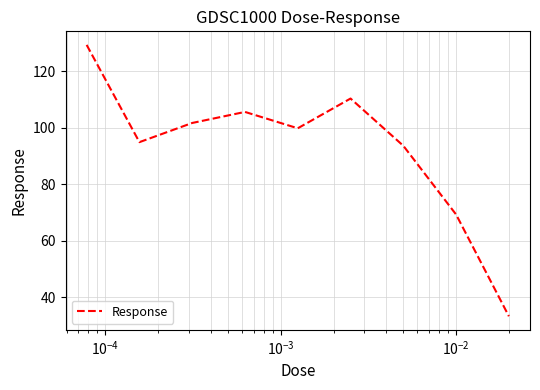

What is the greatest value displayed?

129.3